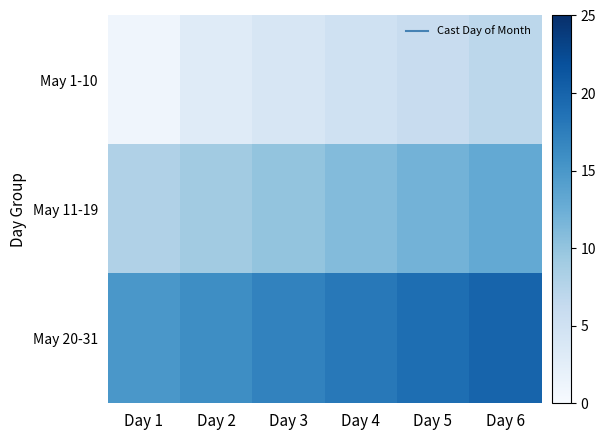

Reading right to left, transcribe all the data shown in this chart.

May 1-10: Day 6=7	Day 5=6	Day 4=5	Day 3=4	Day 2=3	Day 1=1
May 11-19: Day 6=13	Day 5=12	Day 4=11	Day 3=10	Day 2=9	Day 1=8
May 20-31: Day 6=20	Day 5=19	Day 4=18	Day 3=17	Day 2=16	Day 1=15